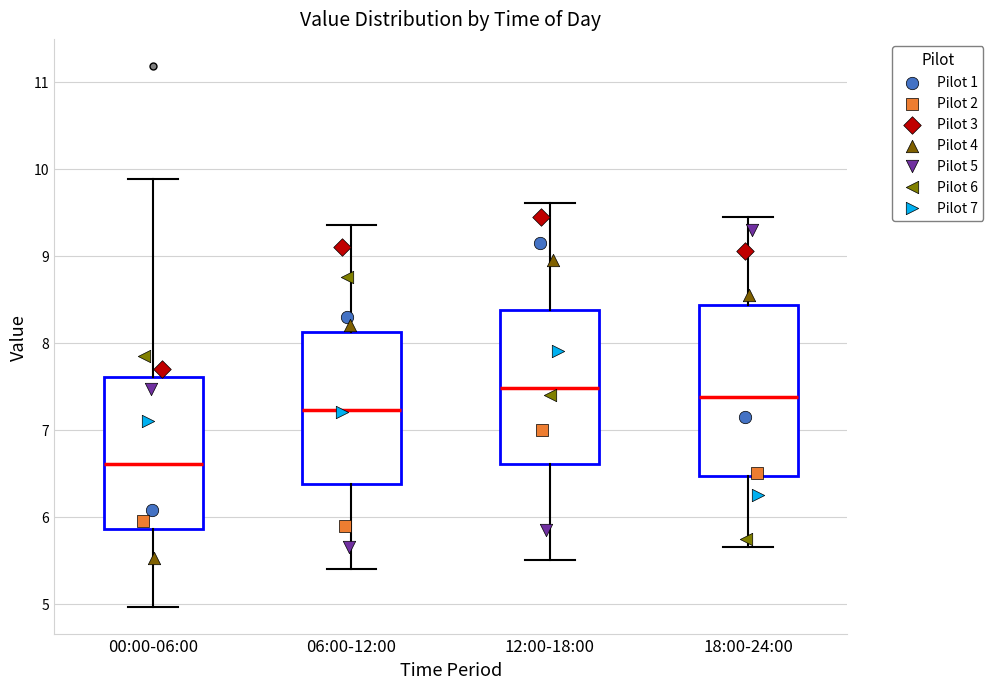

Reading left to right, read every box against the y-axis: the position of its median line, the range the box covers, and the ends of its whiskers. The values are not printed on the chart, so give them approximately, as read against the axis.

00:00-06:00: median 6.6, box 5.9 to 7.6, whiskers 5.0 to 9.9
06:00-12:00: median 7.2, box 6.4 to 8.1, whiskers 5.4 to 9.4
12:00-18:00: median 7.5, box 6.6 to 8.4, whiskers 5.5 to 9.6
18:00-24:00: median 7.4, box 6.5 to 8.4, whiskers 5.7 to 9.5